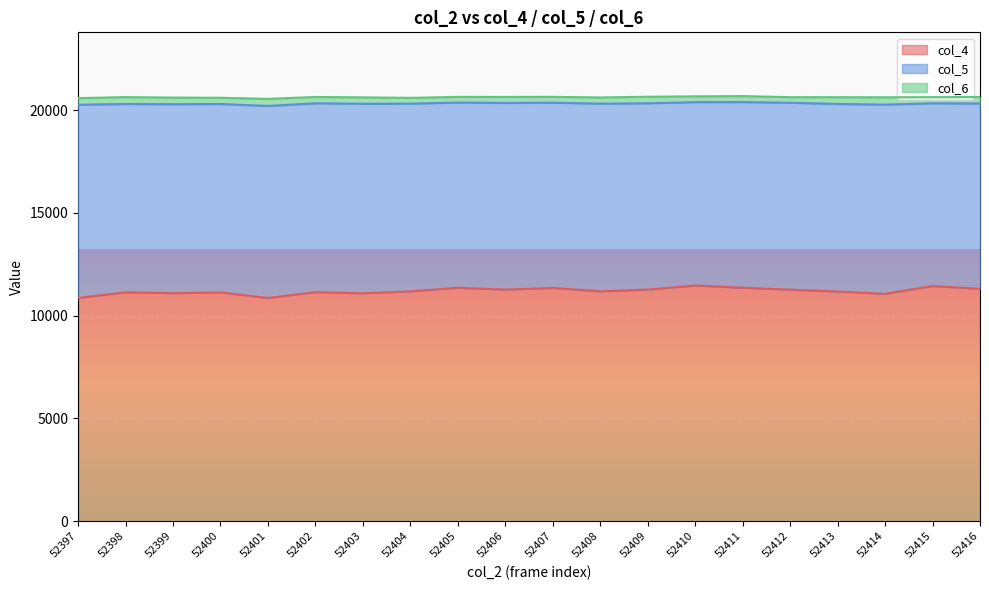

Between 52414 and 52416, which series saw the biggest shift?

col_4